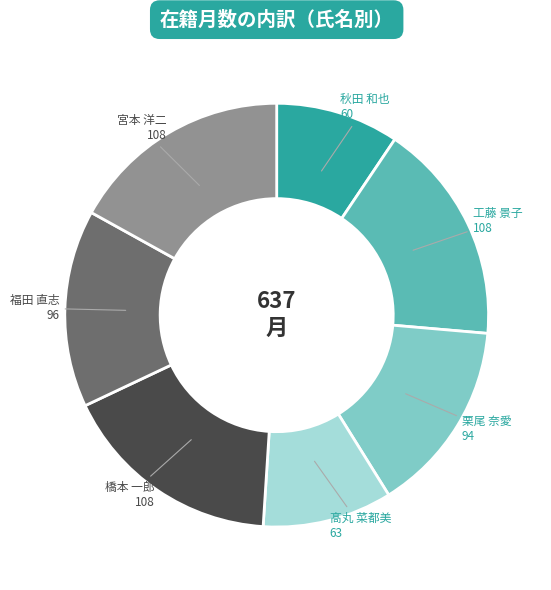

What is the ratio of the value at 工藤 景子 to the value at 栗尾 奈愛?

1.1